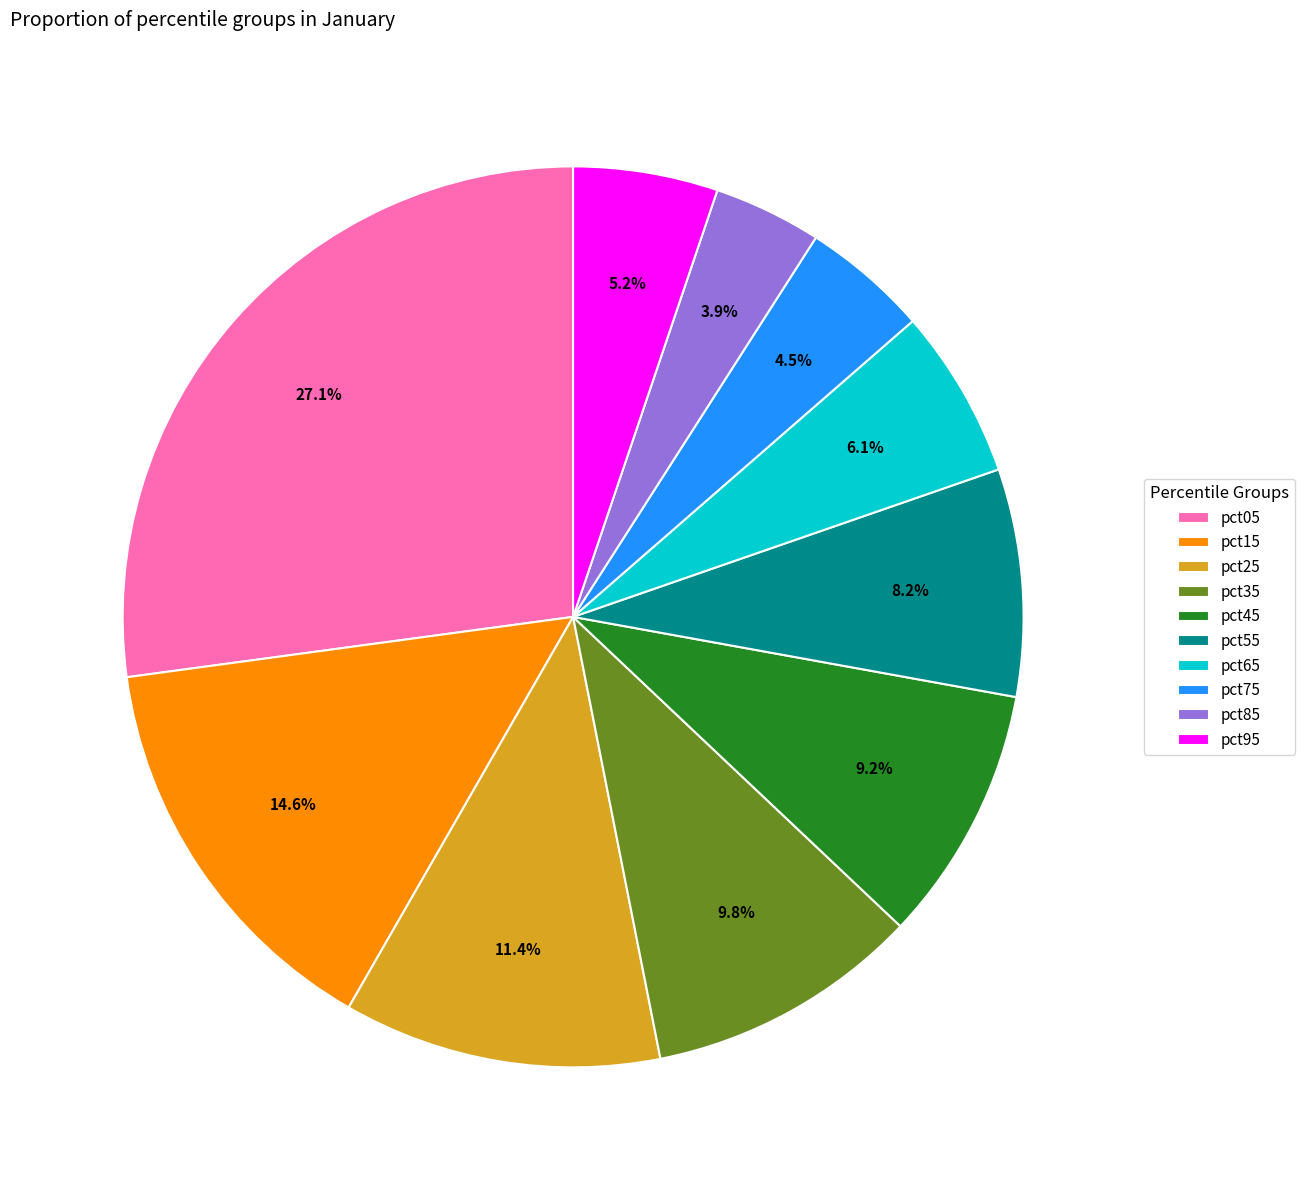

Is there any slice that represents more than half of the pie?

No